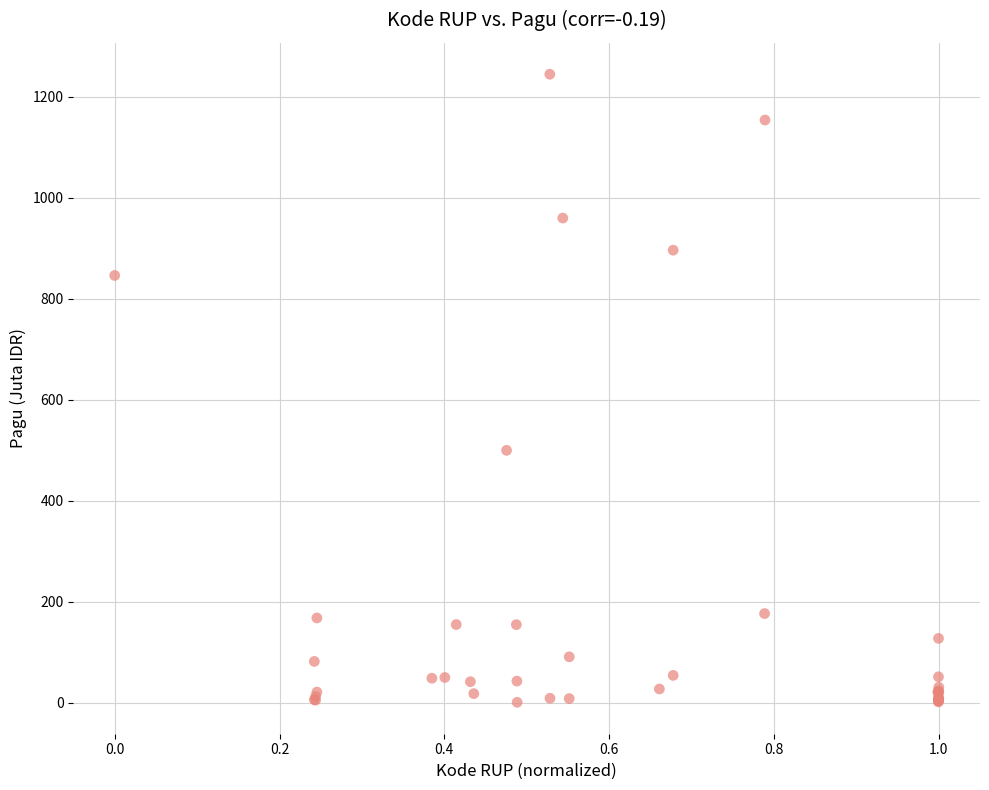

What Y value in the scatter plot is closest to 622?

499.9